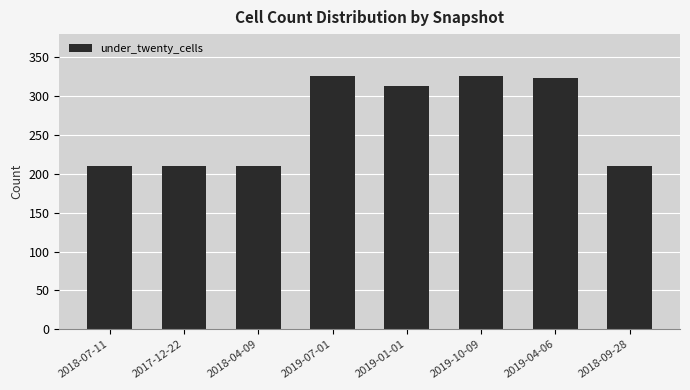

What is the difference between the maximum and minimum values?

116